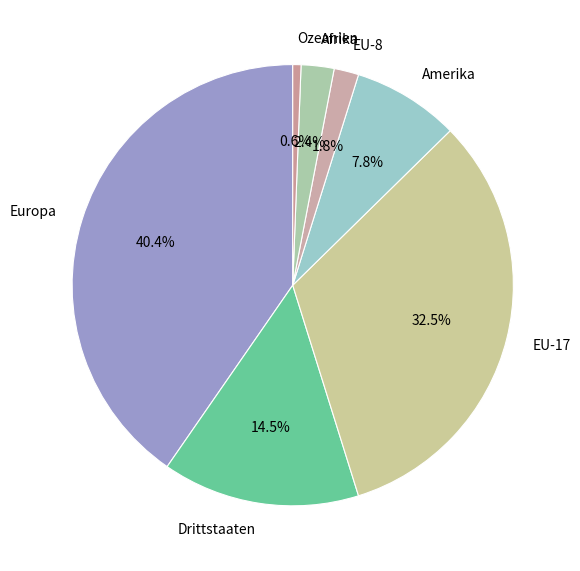

Rank the categories by value from highest to lowest.

Europa, EU-17, Drittstaaten, Amerika, Afrika, EU-8, Ozeanien